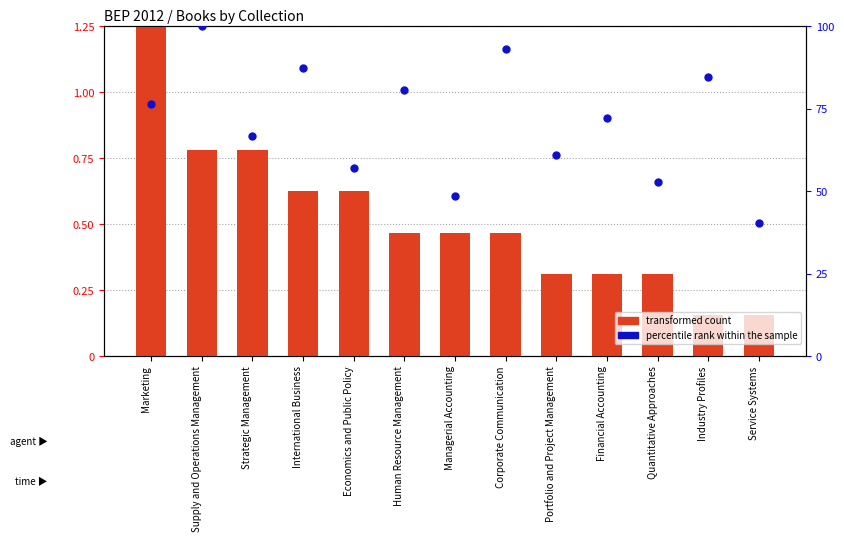

Which series has the widest spread of Y values?

percentile rank within the sample